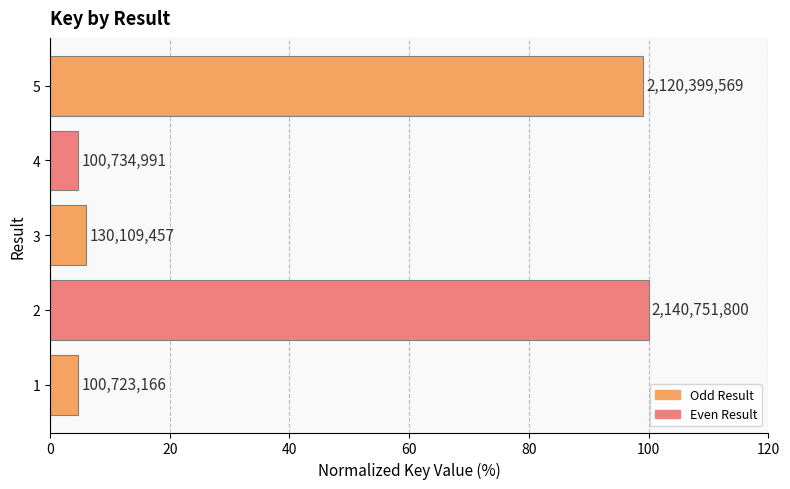

What is the greatest value displayed?

100.0